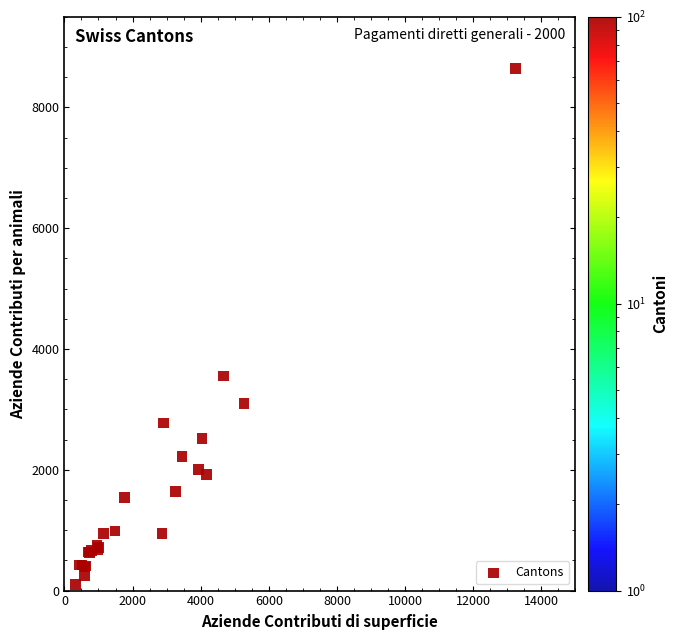

What Y value in the scatter plot is closest to 4369?

3554